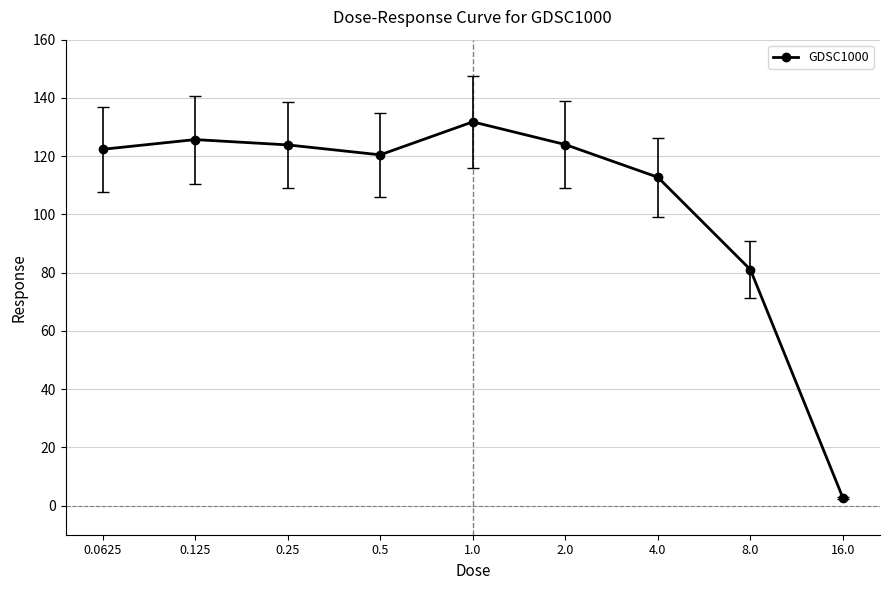

What is the value of the 4th point from the left?

120.5